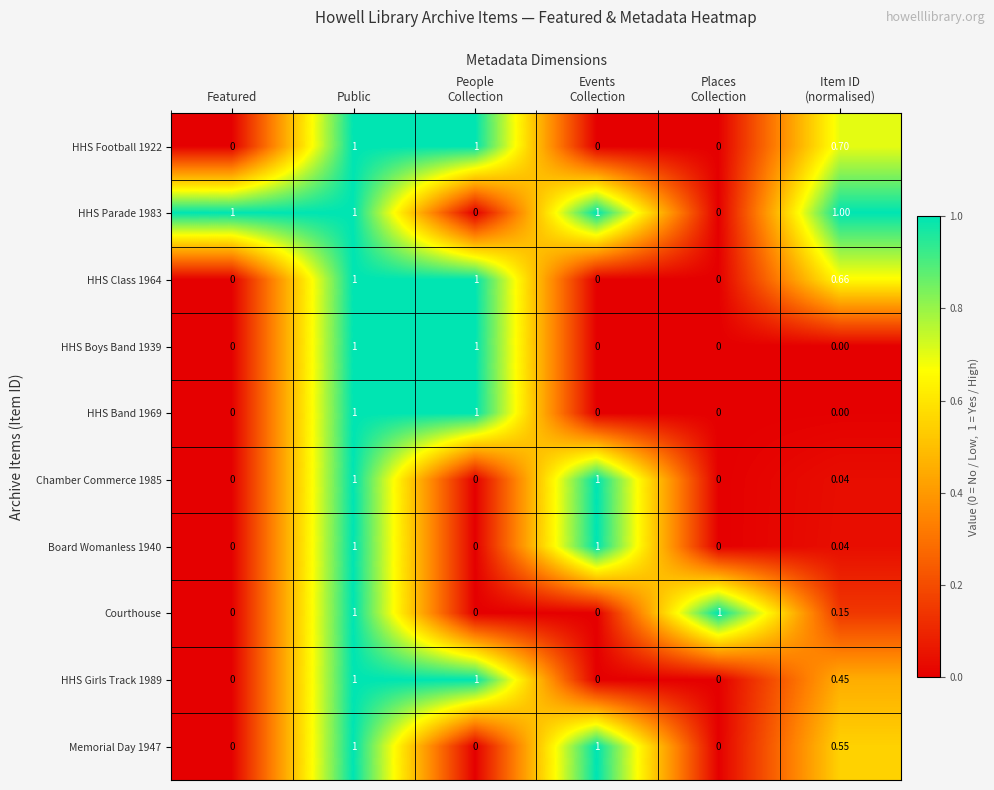

Reading left to right, what are all the values shown in this chart?

HHS Football 1922: Featured=0.0	Public=1.0	People
Collection=1.0	Events
Collection=0.0	Places
Collection=0.0	Item ID
(normalised)=0.7
HHS Parade 1983: Featured=1.0	Public=1.0	People
Collection=0.0	Events
Collection=1.0	Places
Collection=0.0	Item ID
(normalised)=1.0
HHS Class 1964: Featured=0.0	Public=1.0	People
Collection=1.0	Events
Collection=0.0	Places
Collection=0.0	Item ID
(normalised)=0.7
HHS Boys Band 1939: Featured=0.0	Public=1.0	People
Collection=1.0	Events
Collection=0.0	Places
Collection=0.0	Item ID
(normalised)=0.0
HHS Band 1969: Featured=0.0	Public=1.0	People
Collection=1.0	Events
Collection=0.0	Places
Collection=0.0	Item ID
(normalised)=0.0
Chamber Commerce 1985: Featured=0.0	Public=1.0	People
Collection=0.0	Events
Collection=1.0	Places
Collection=0.0	Item ID
(normalised)=0.0
Board Womanless 1940: Featured=0.0	Public=1.0	People
Collection=0.0	Events
Collection=1.0	Places
Collection=0.0	Item ID
(normalised)=0.0
Courthouse: Featured=0.0	Public=1.0	People
Collection=0.0	Events
Collection=0.0	Places
Collection=1.0	Item ID
(normalised)=0.1
HHS Girls Track 1989: Featured=0.0	Public=1.0	People
Collection=1.0	Events
Collection=0.0	Places
Collection=0.0	Item ID
(normalised)=0.5
Memorial Day 1947: Featured=0.0	Public=1.0	People
Collection=0.0	Events
Collection=1.0	Places
Collection=0.0	Item ID
(normalised)=0.6